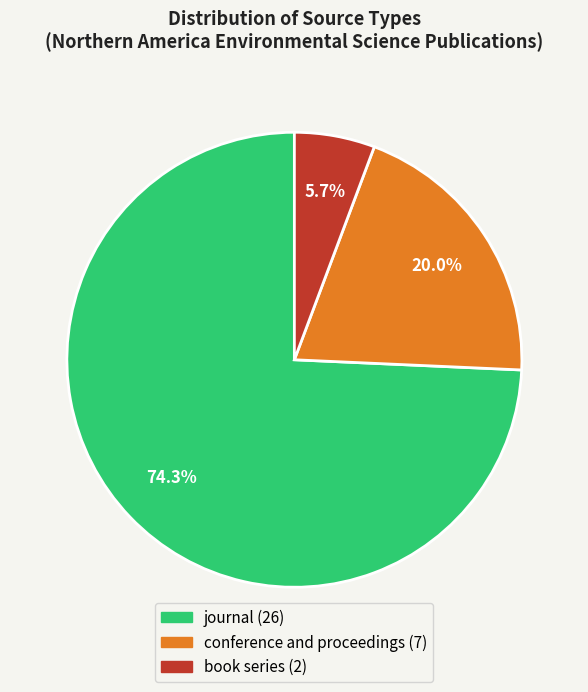

How many slices are in this pie chart?

3